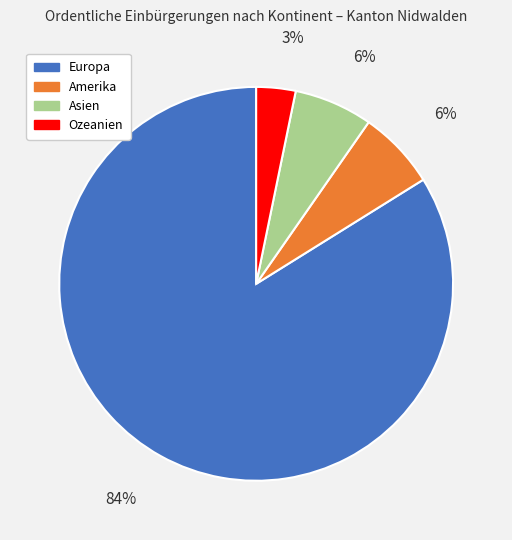

Which category has the biggest portion of the pie?

Europa